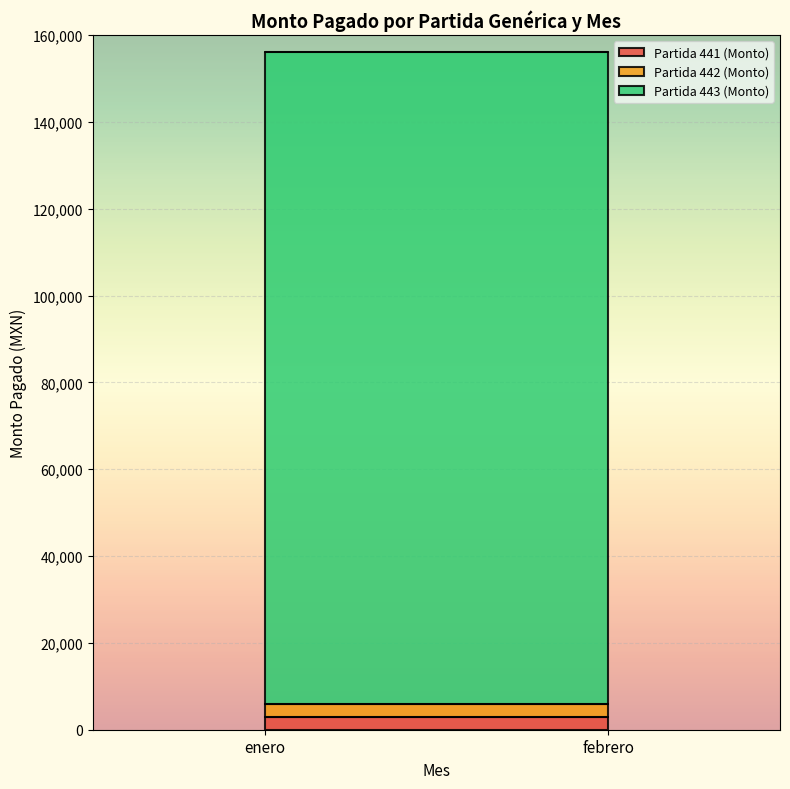

True or false: there are more than 2 points higher than both neighbors.

False